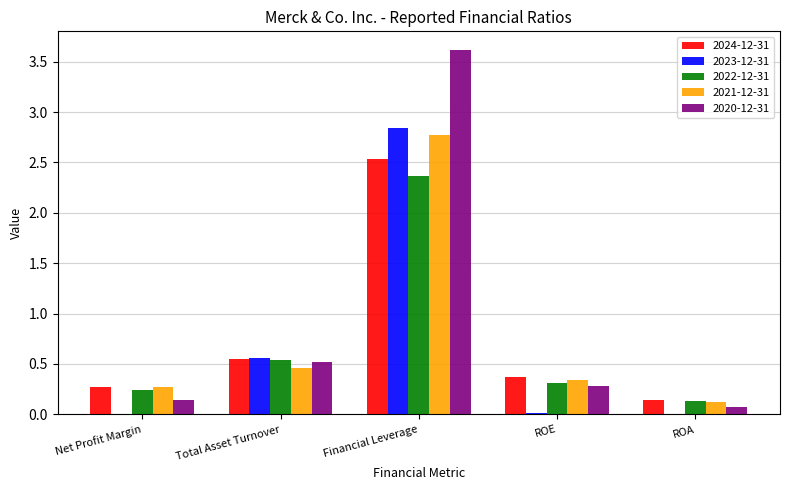

Is it true that 2021-12-31 equals 0.4 at Net Profit Margin?

False